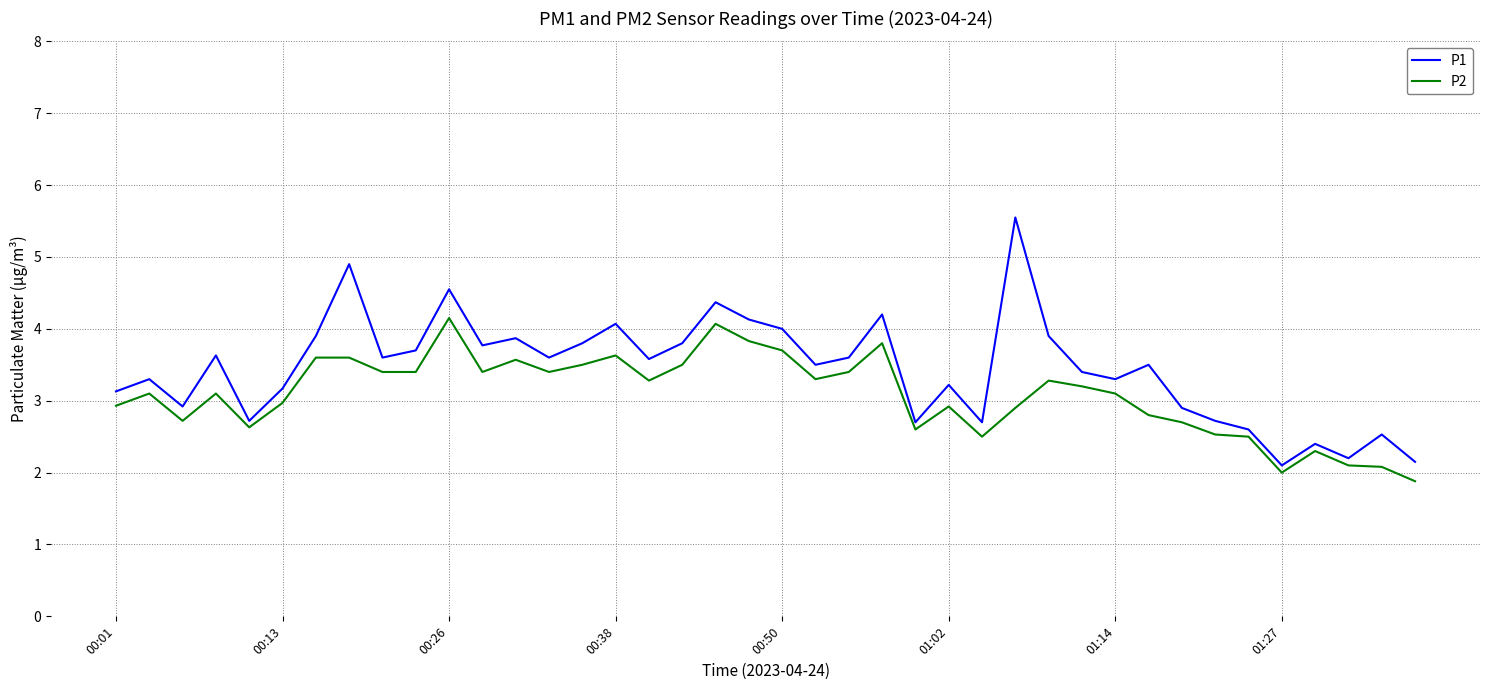

What is the minimum value shown in the chart?

1.9